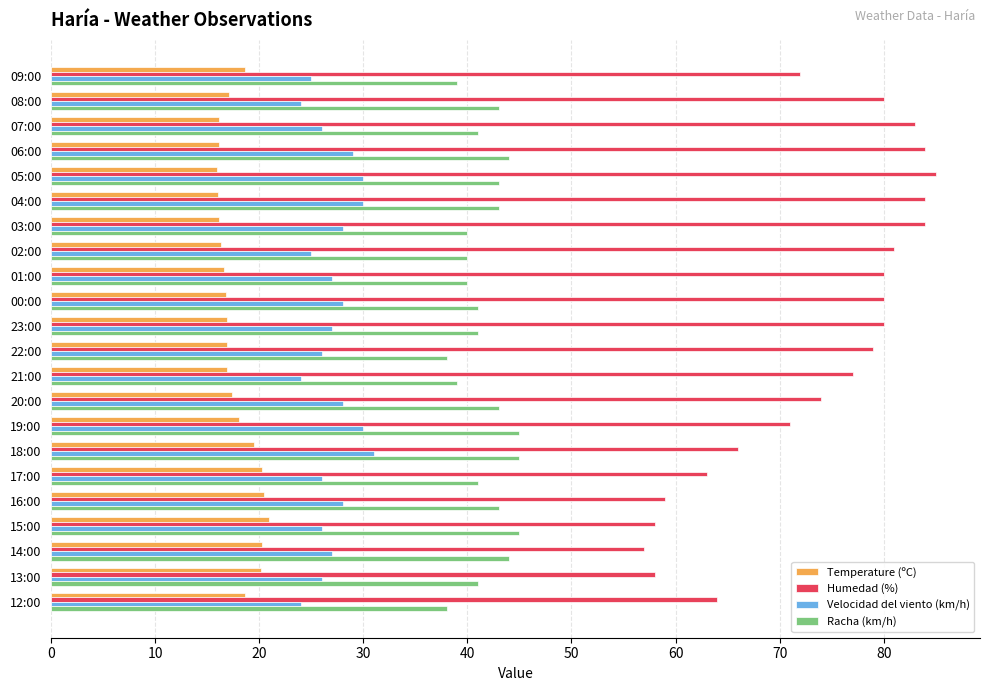

What is the greatest value displayed?

85.0